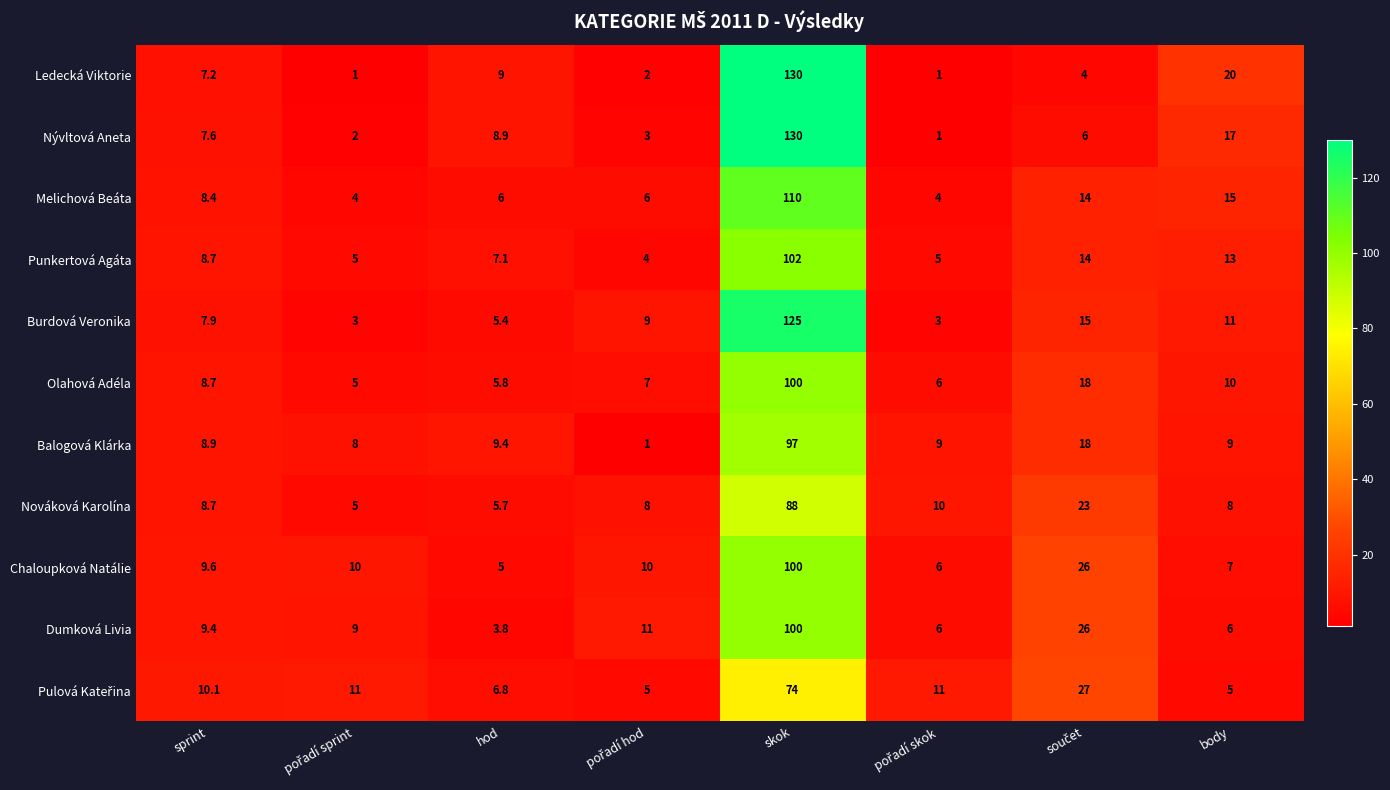

What is the lowest value of the Melichová Beáta series?

4.0